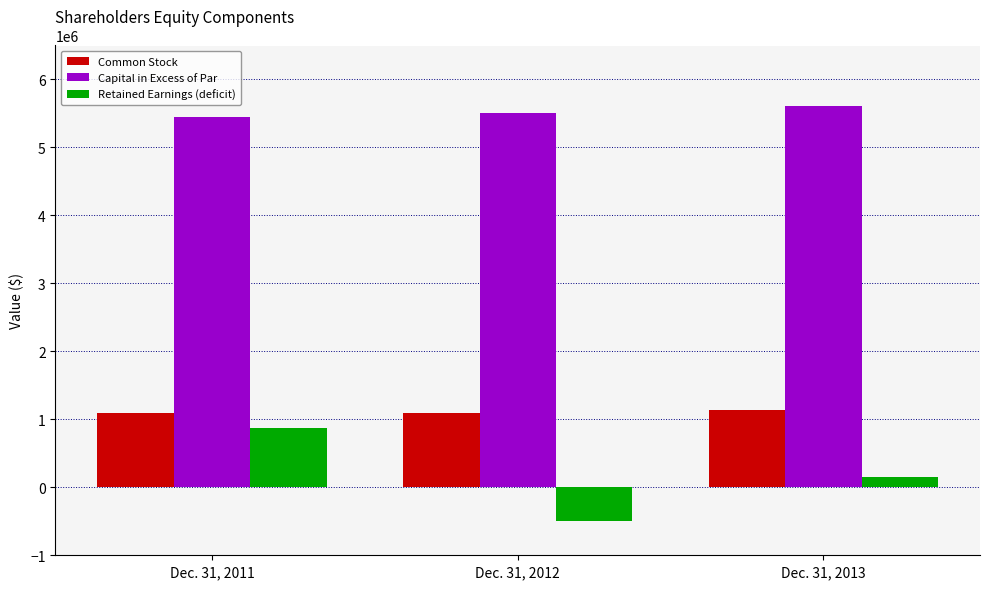

List the series in order of their peak value, lowest first.

Retained Earnings (deficit), Common Stock, Capital in Excess of Par